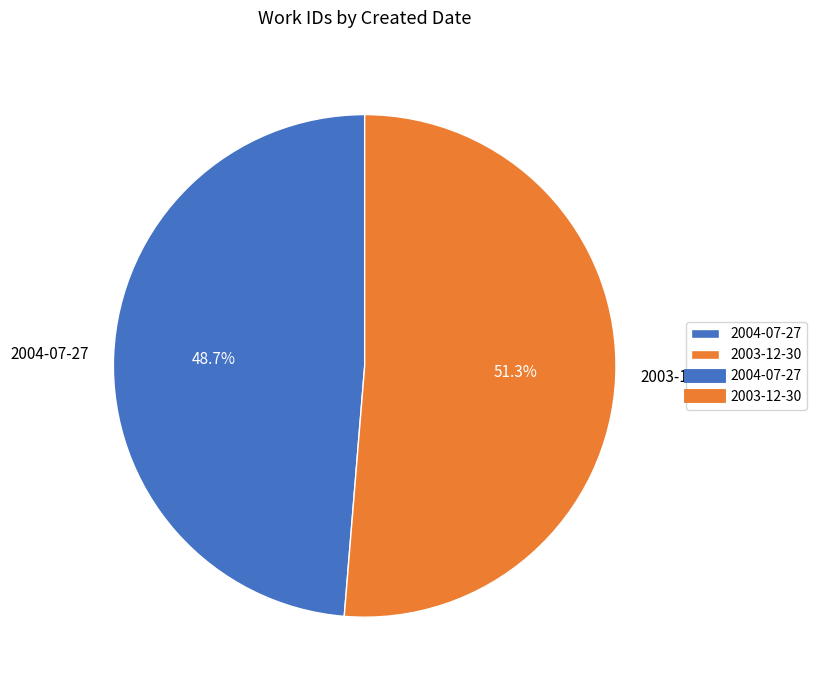

Count the number of slices in the pie.

2